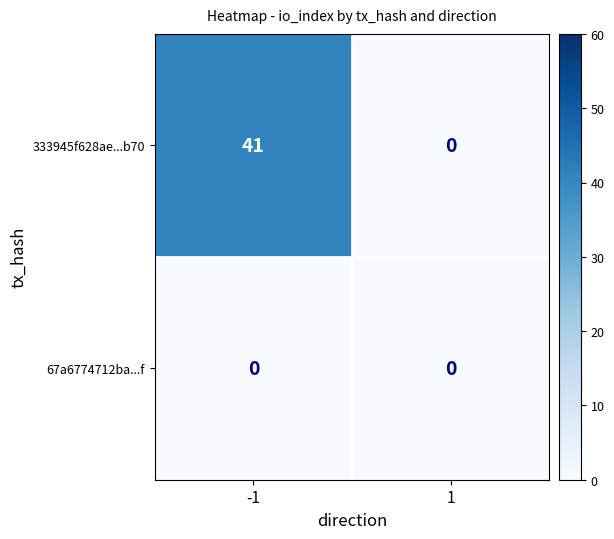

True or false: 333945f628ae...b70 has a value of 41 at -1.

True